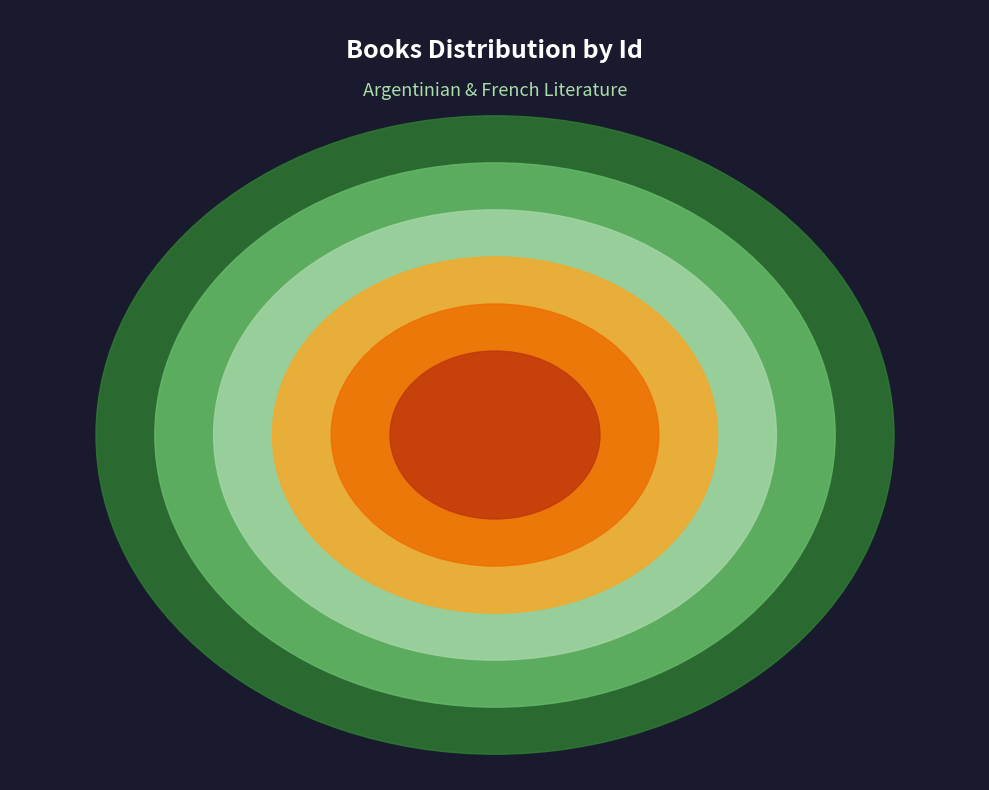

What is the change in value from Dreamtigers to The Invented Part?

+1394